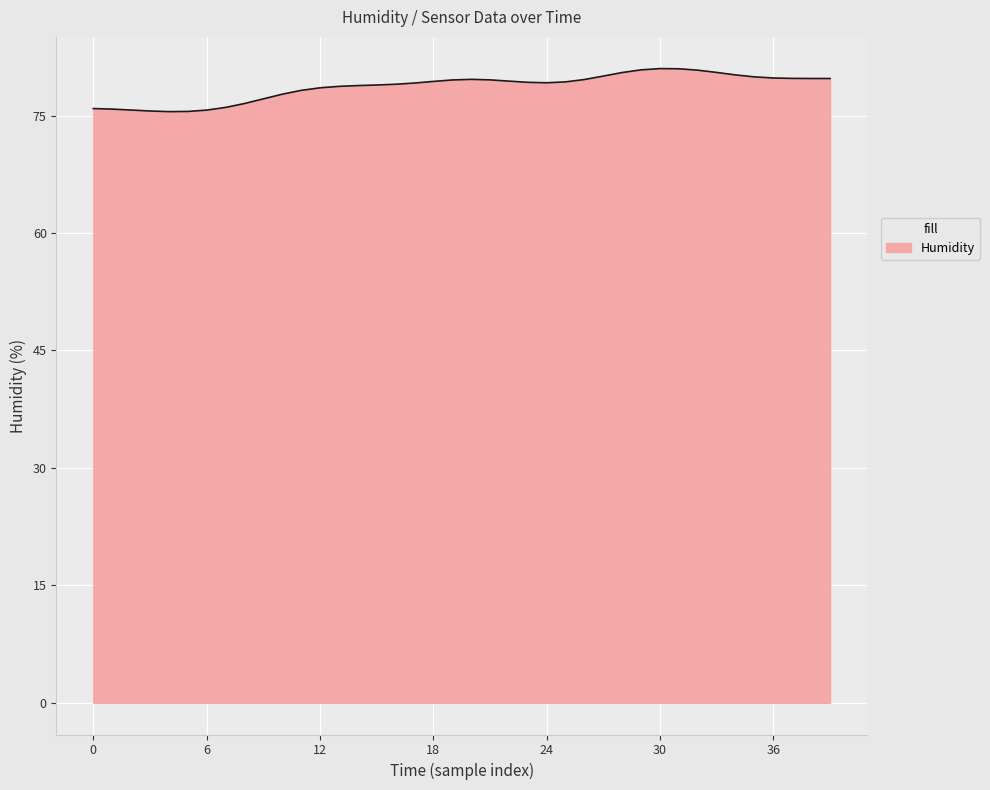

How many series are shown in this chart?

1